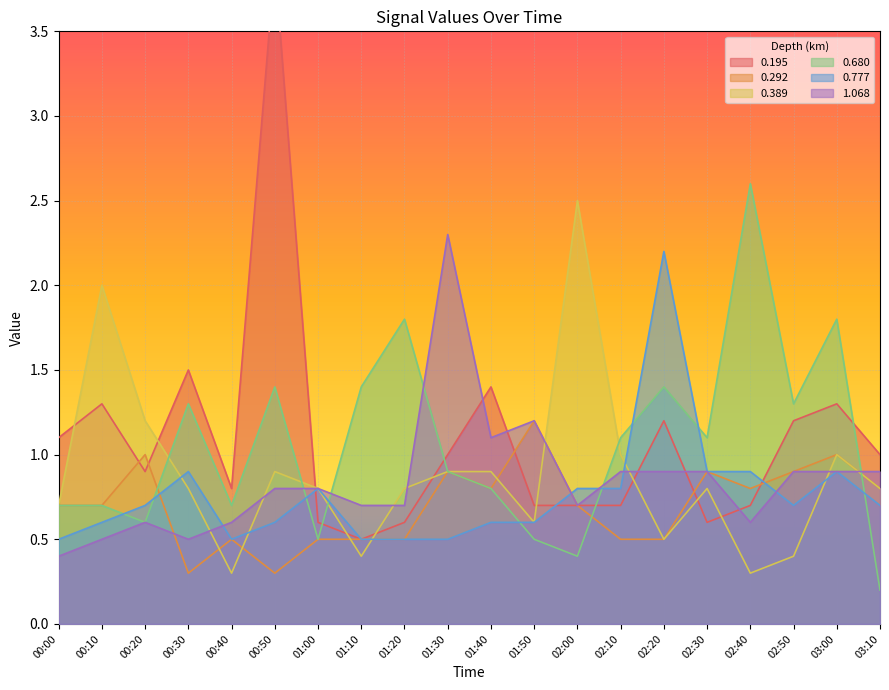

In 0.777, how many points are lower than both neighbors (excluding endpoints)?

2